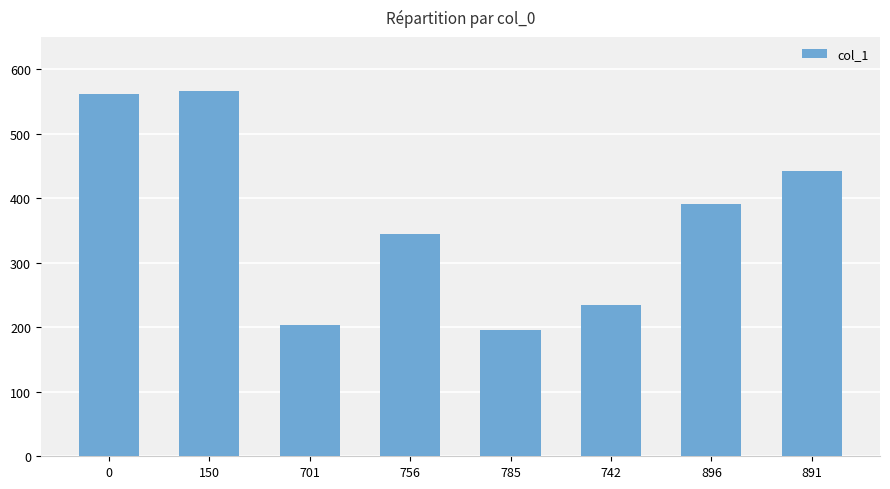

What position from the left is 896?

7